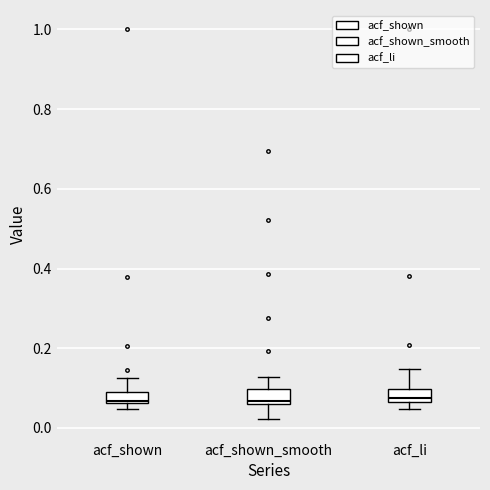

Where does the upper whisker of the box for acf_li end on the y-axis? The values are not printed on the chart, so give them approximately, as read against the axis.

0.14